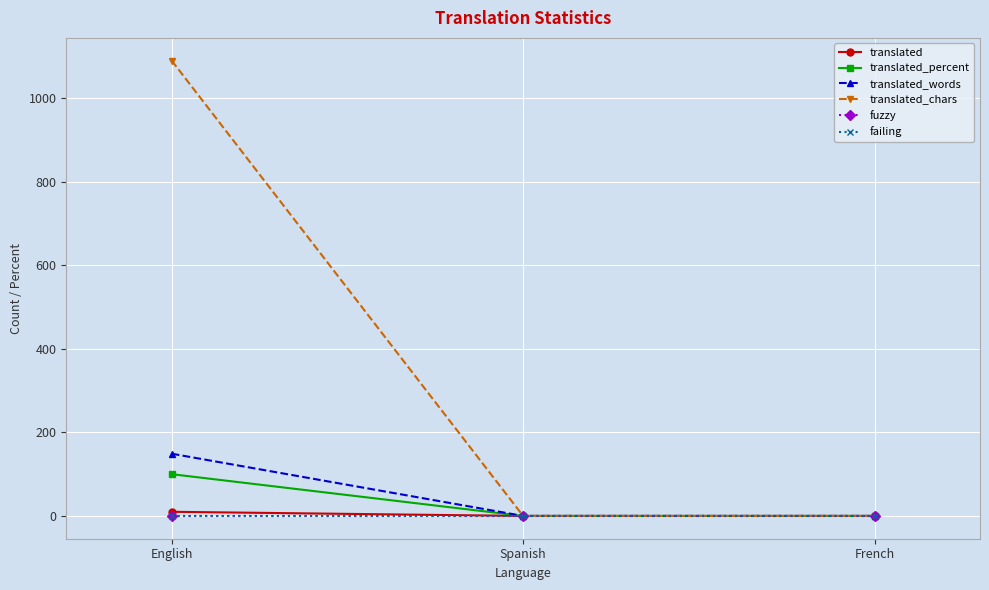

Reading right to left, what are all the values shown in this chart?

translated: 0	0	10
translated_percent: 0	0	100
translated_words: 0	0	149
translated_chars: 0	0	1090
fuzzy: 0	0	0
failing: 0	0	0